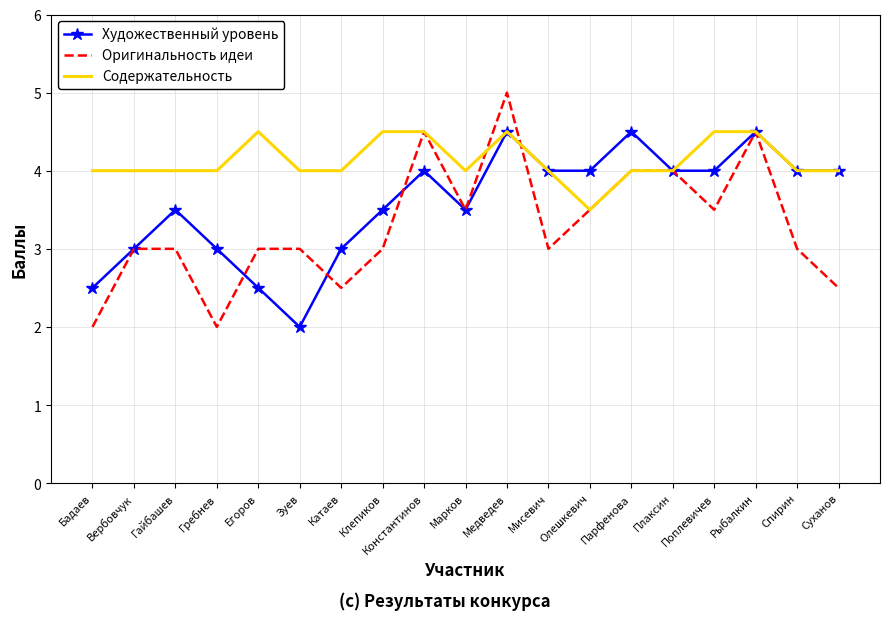

After their last crossing, which series has the higher values: Оригинальность идеи or Содержательность?

Содержательность